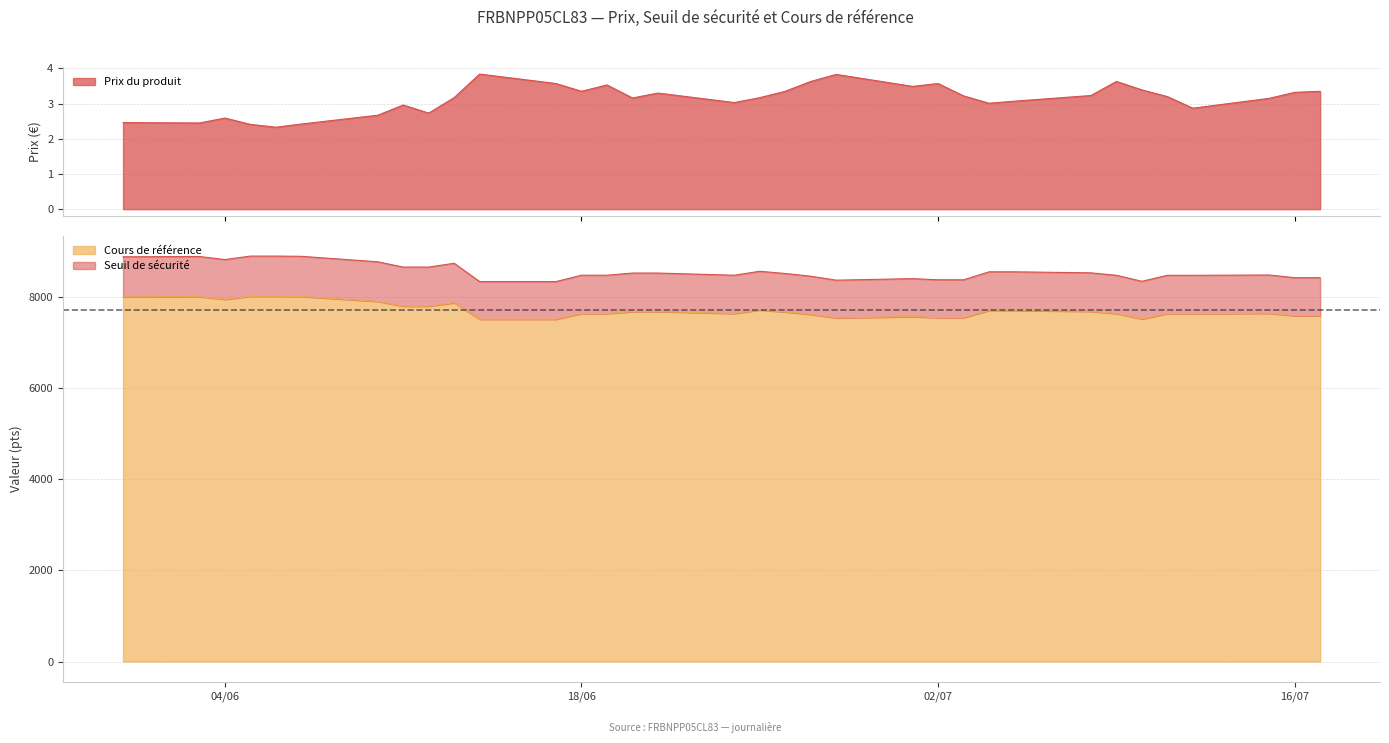

Between 2024-07-05 and 2024-07-12, which is larger?

2024-07-05